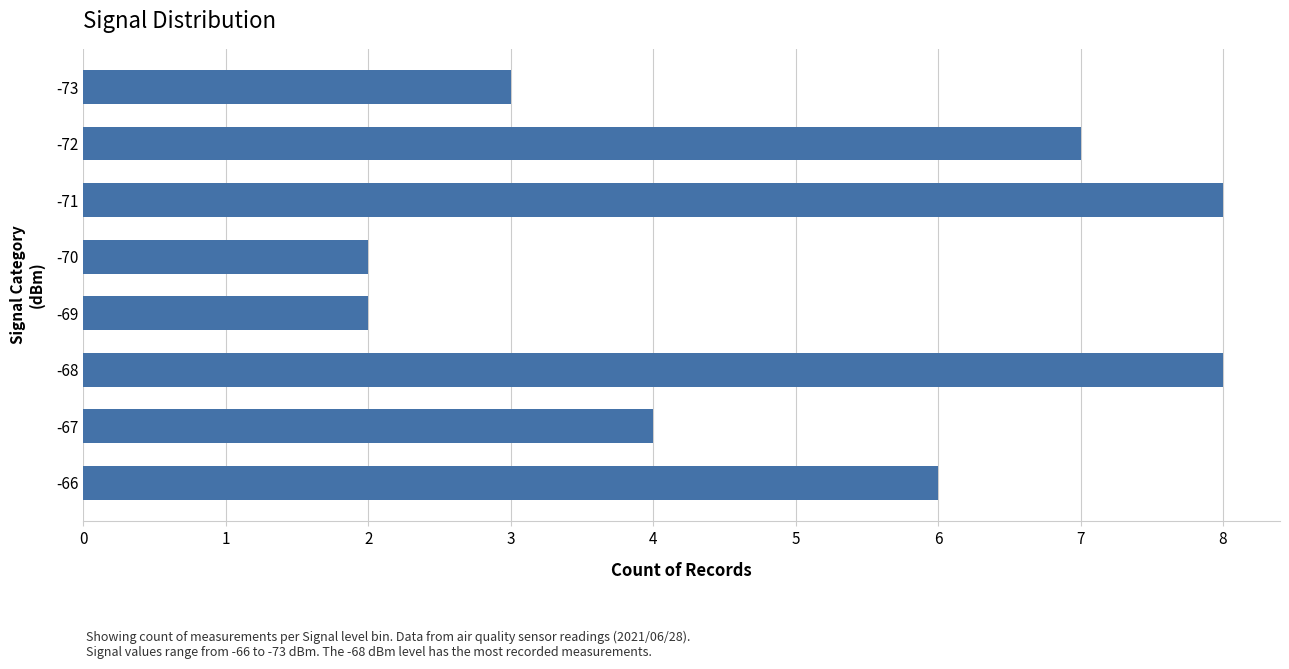

What is the maximum value shown in the chart?

8